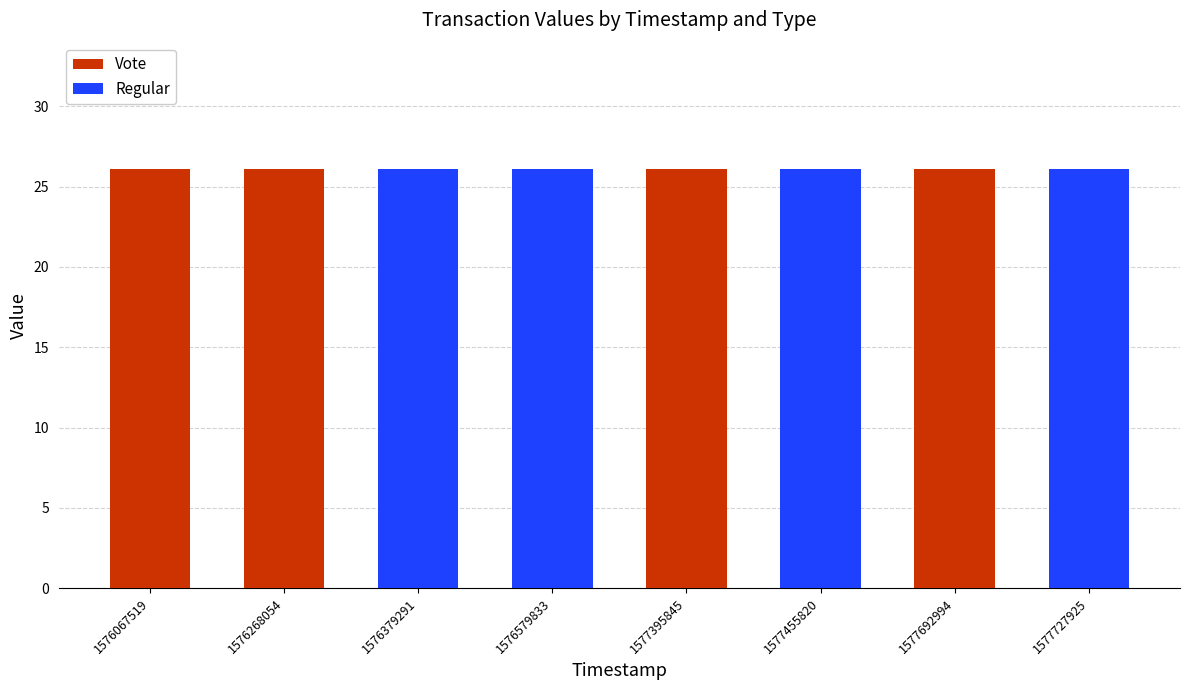

Reading left to right, what are the values for Vote?

1576067519=26.1	1576268054=26.1	1576379291=0.0	1576579833=0.0	1577395845=26.1	1577455820=0.0	1577692994=26.1	1577727925=0.0